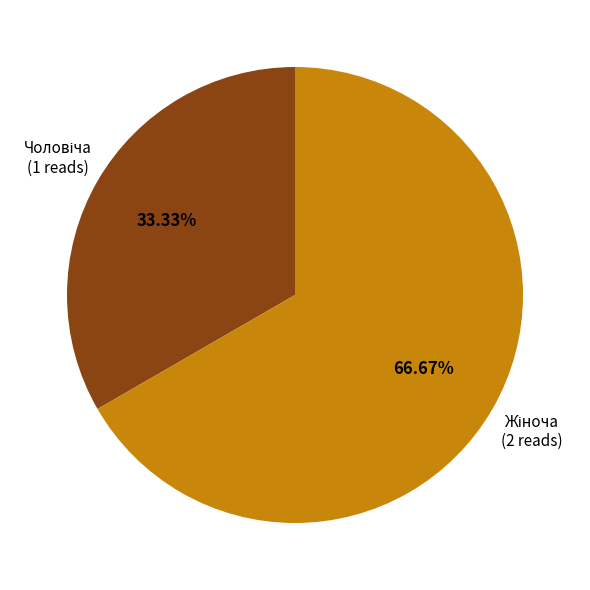

Does any single category account for the majority?

Yes